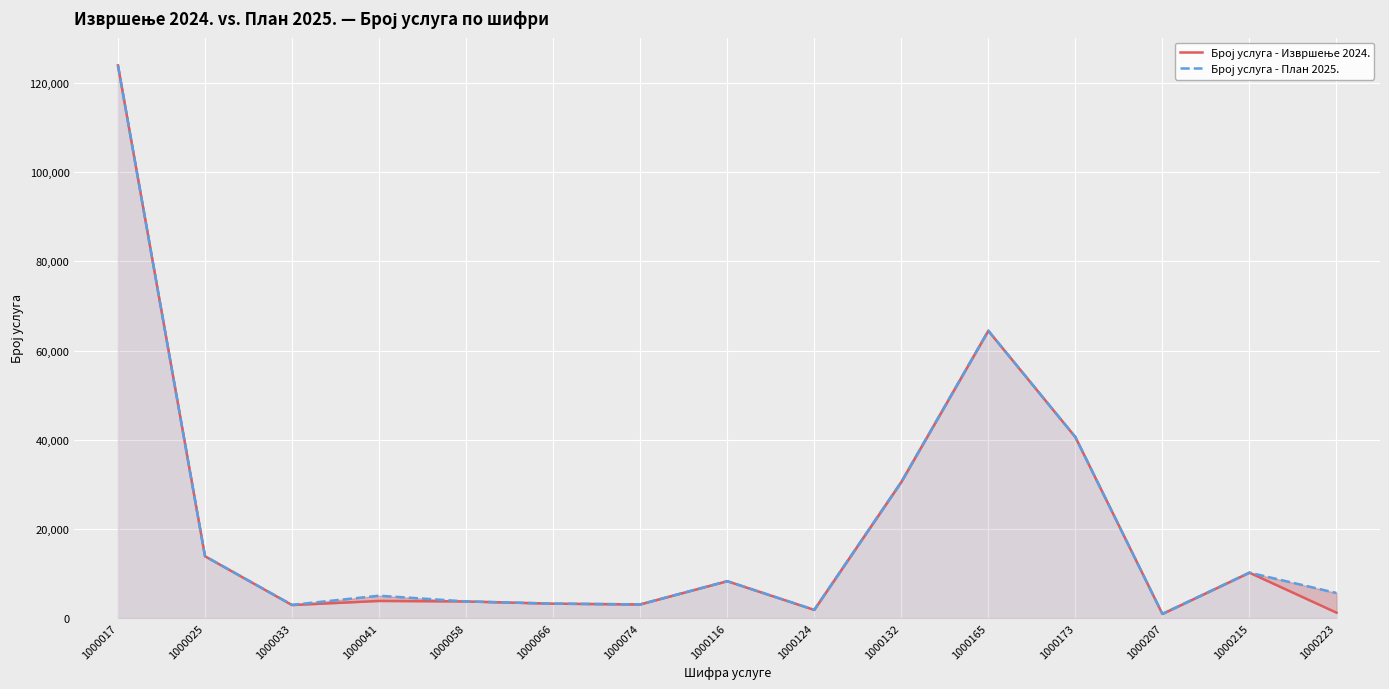

How many series are shown in this chart?

2